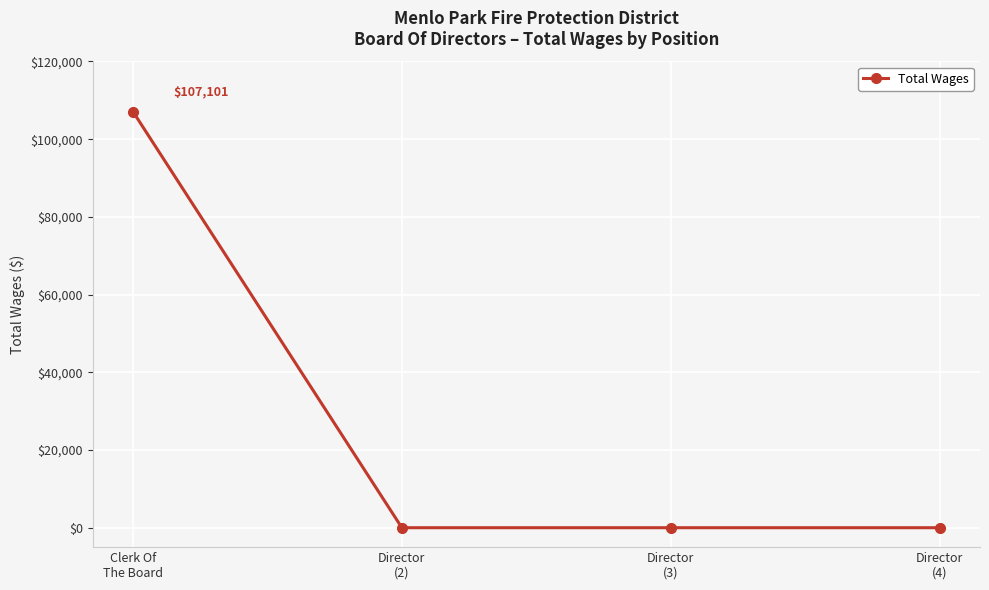

Reading left to right, what are all the values shown in this chart?

107101	0	0	0